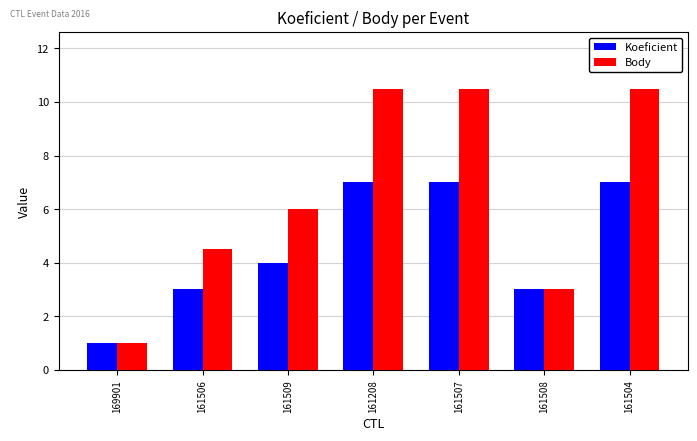

Which label corresponds to the smallest value in the chart?

169901